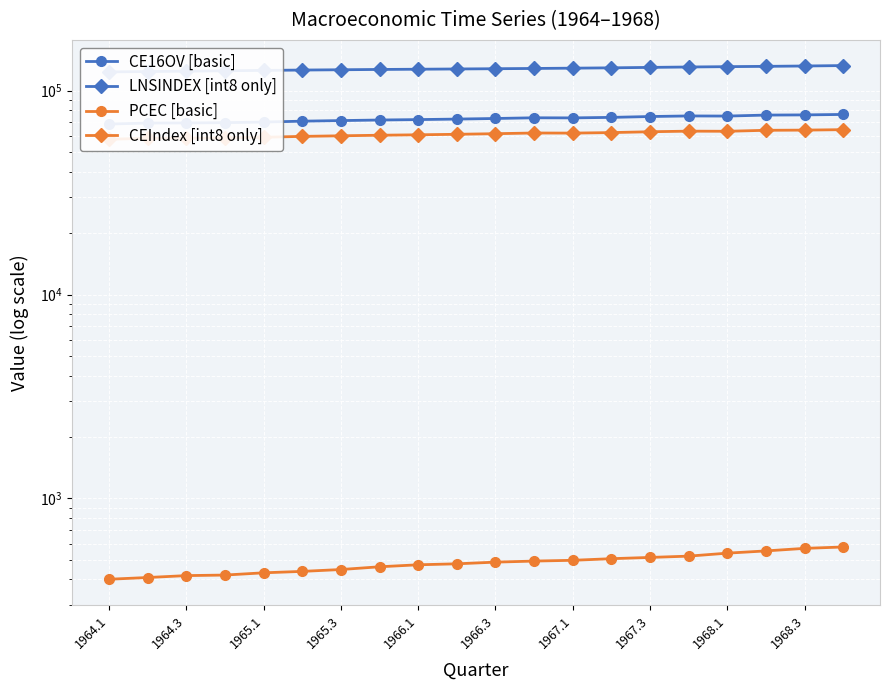

Which series has the largest total across all categories?

LNSINDEX [int8 only]